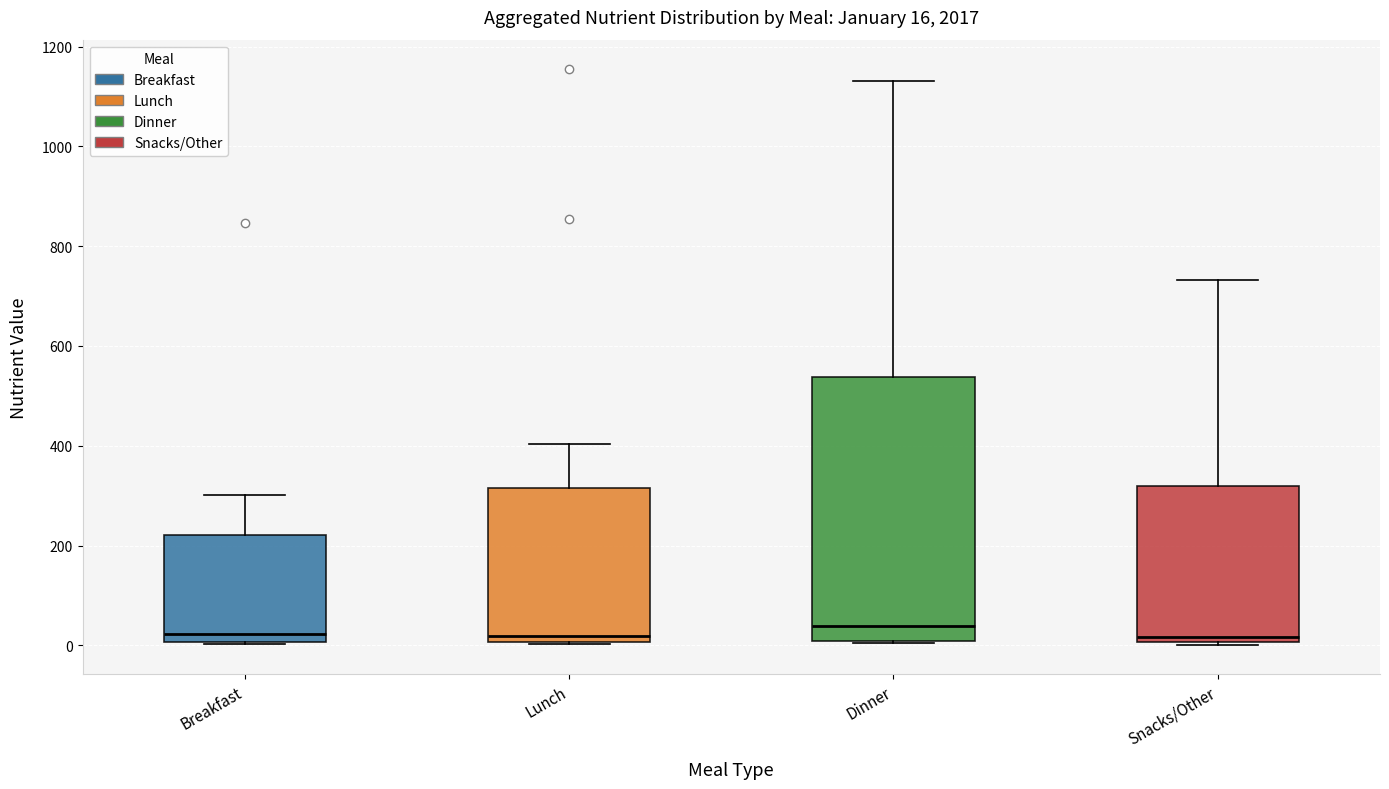

Comparing the boxes themselves (not the whiskers), which one is the tallest?

Dinner